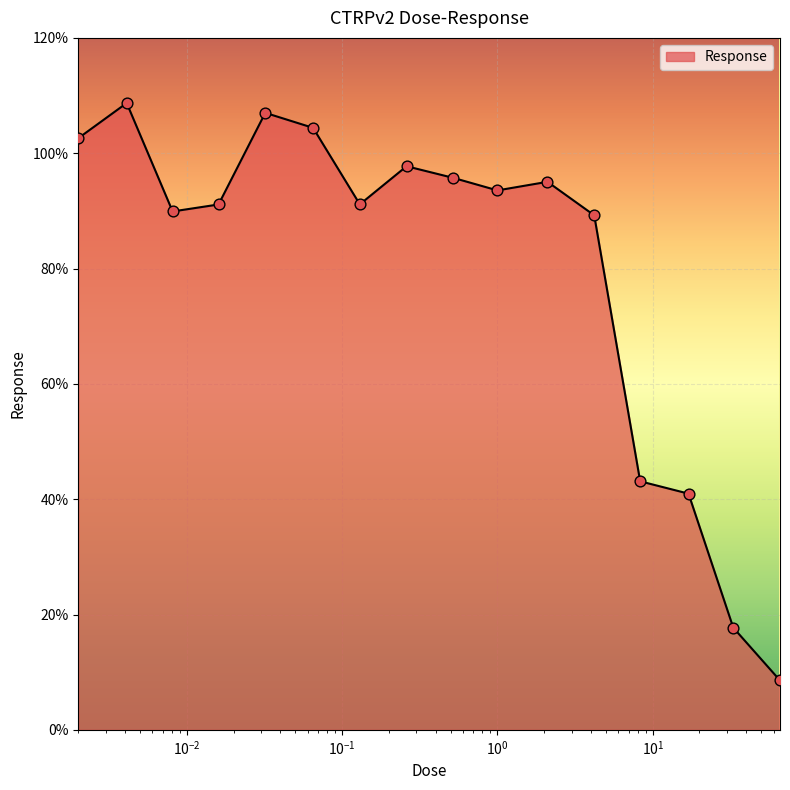

What is the greatest value displayed?

108.7